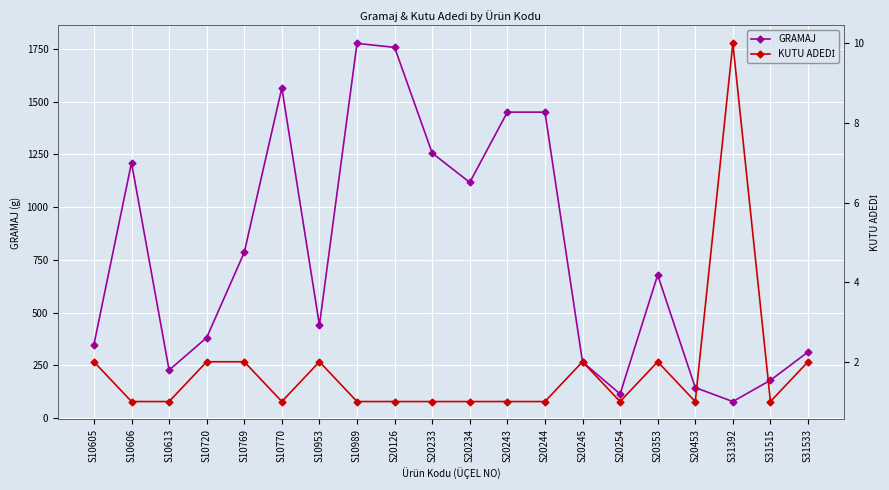

What is the difference between the GRAMAJ values at S10606 and S10769?

425